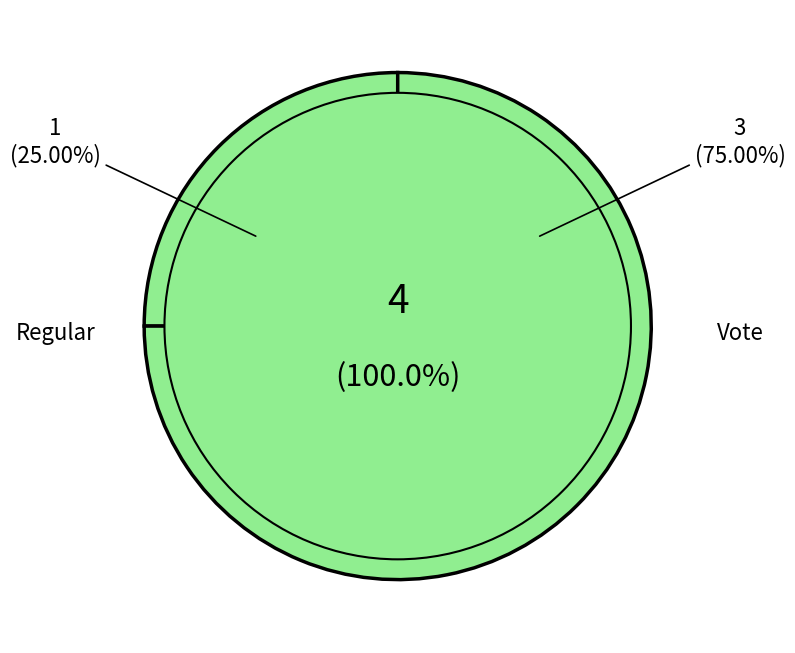

Rank the categories by value from highest to lowest.

Vote, Regular